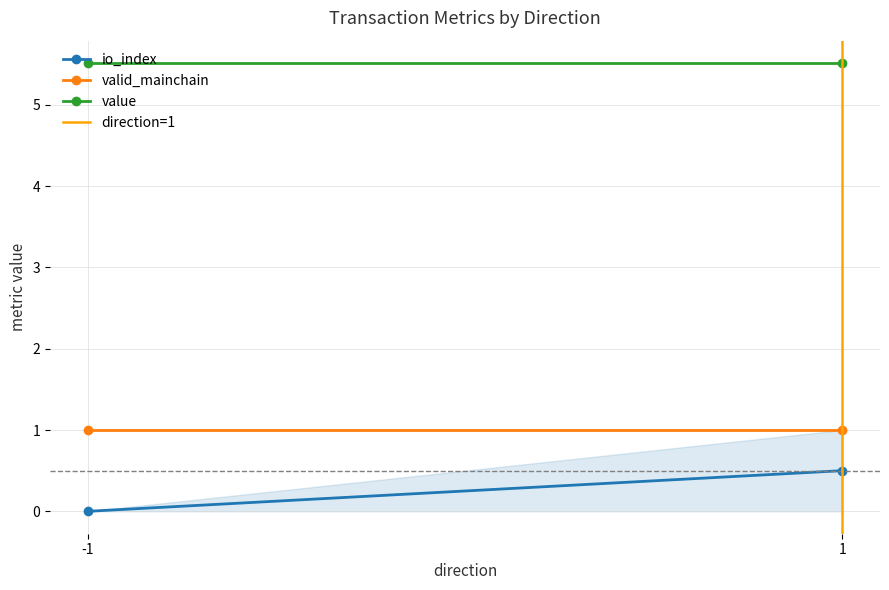

The value of value at -1 is 9.3. True or false?

False